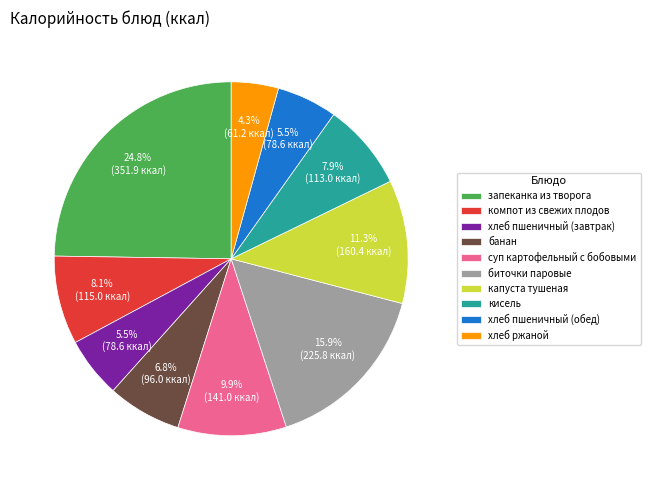

To the nearest percent, what is the difference between the largest and smallest slice percentages?

20%